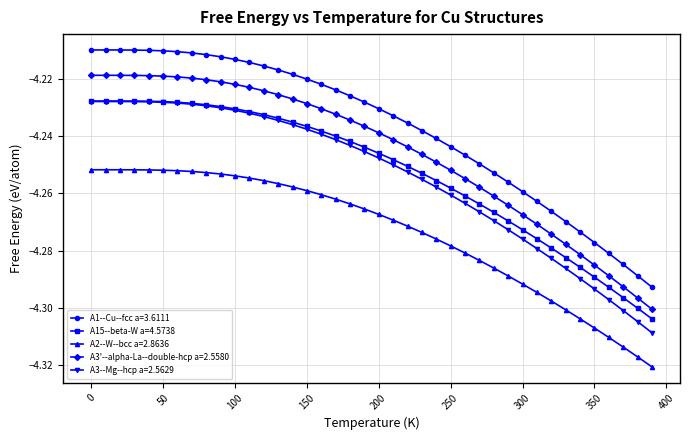

How many lines are shown in the chart?

5